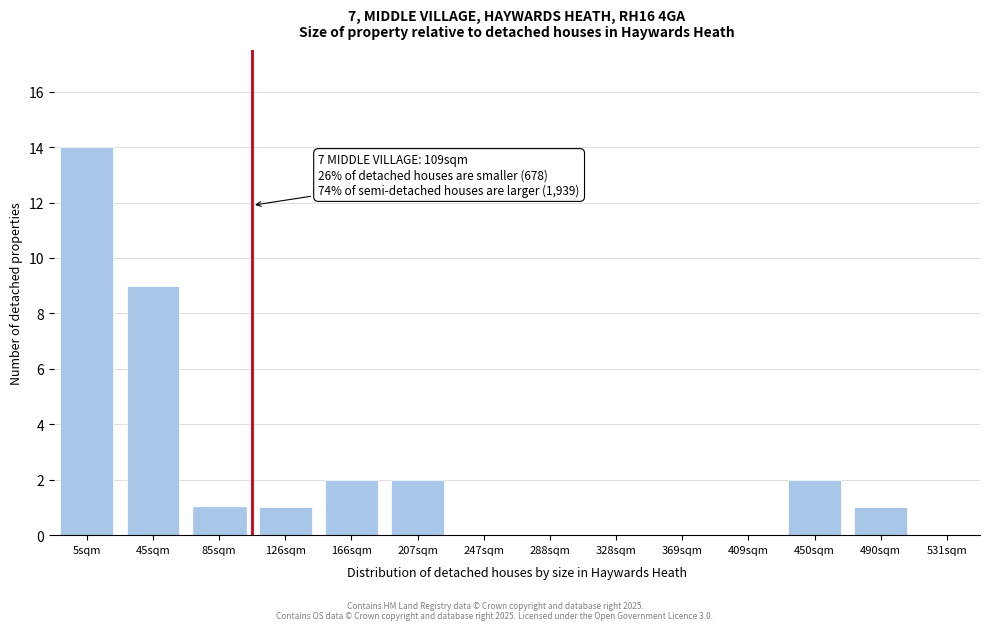

Reading left to right, extract all data points from this chart.

5sqm=14	45sqm=9	85sqm=1	126sqm=1	166sqm=2	207sqm=2	247sqm=0	288sqm=0	328sqm=0	369sqm=0	409sqm=0	450sqm=2	490sqm=1	531sqm=0